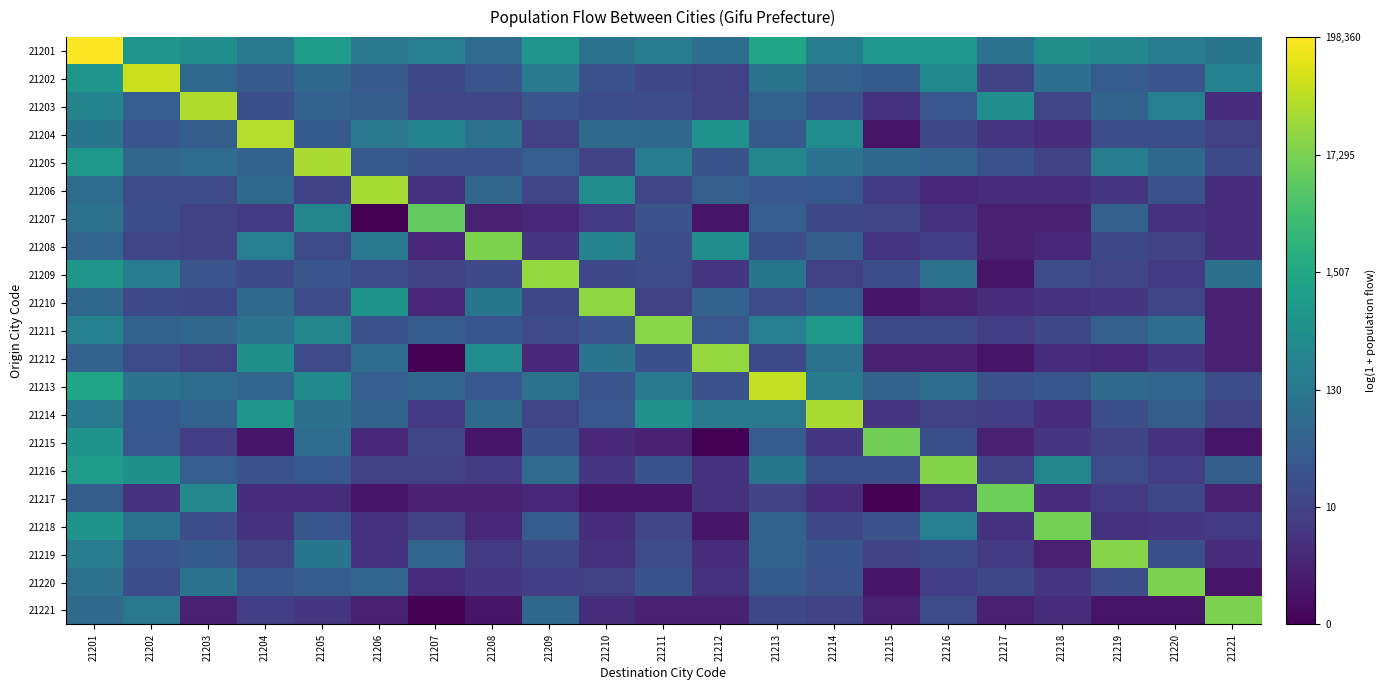

Which series changed the most between 21211 and 21214?

21214